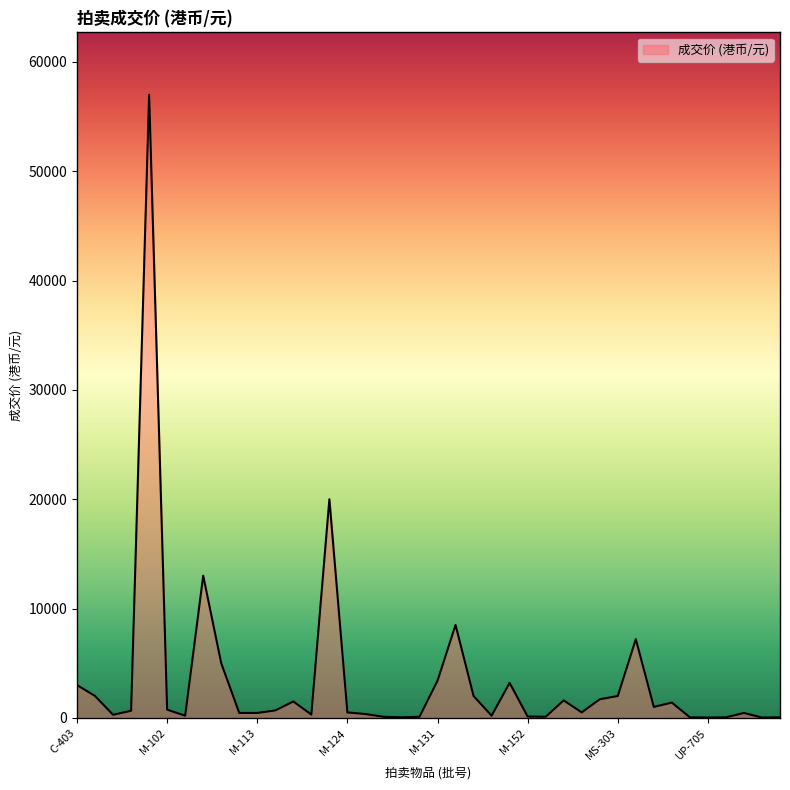

Count the number of data series in this chart.

1